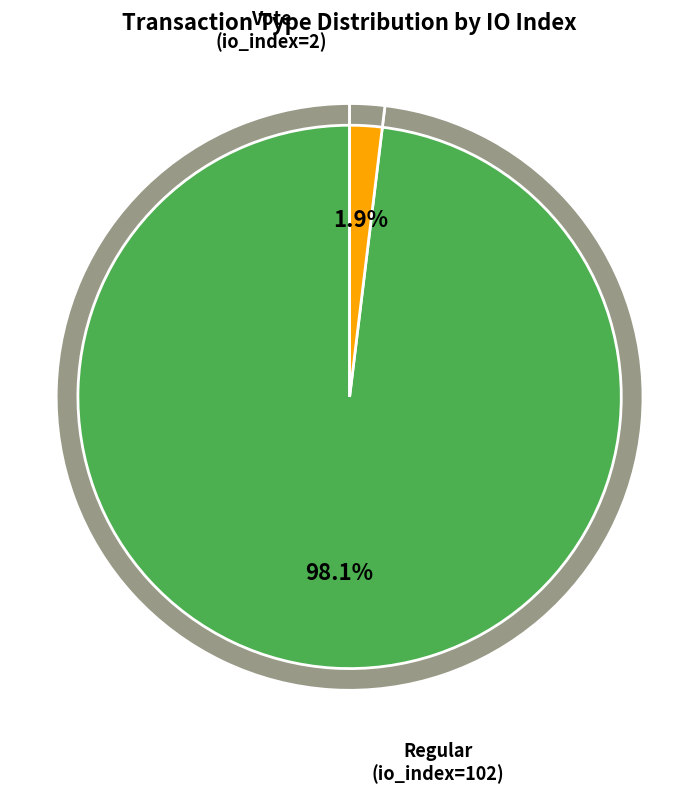

Count the number of slices in the pie.

2